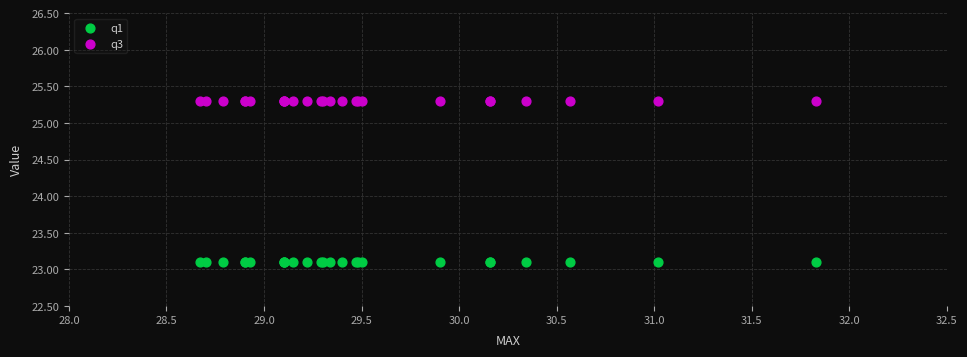

Which series reaches the maximum Y coordinate?

q3